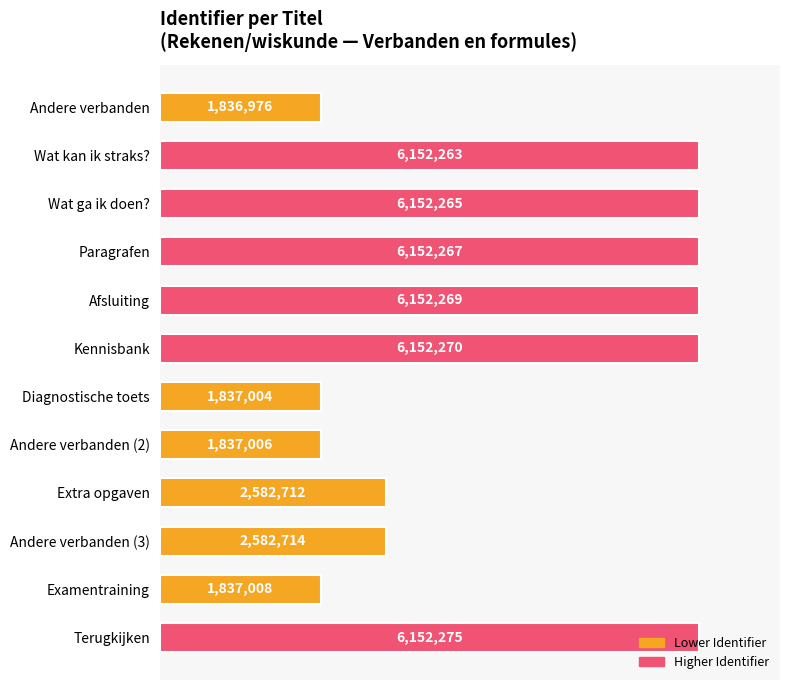

Does the chart contain any negative values?

No